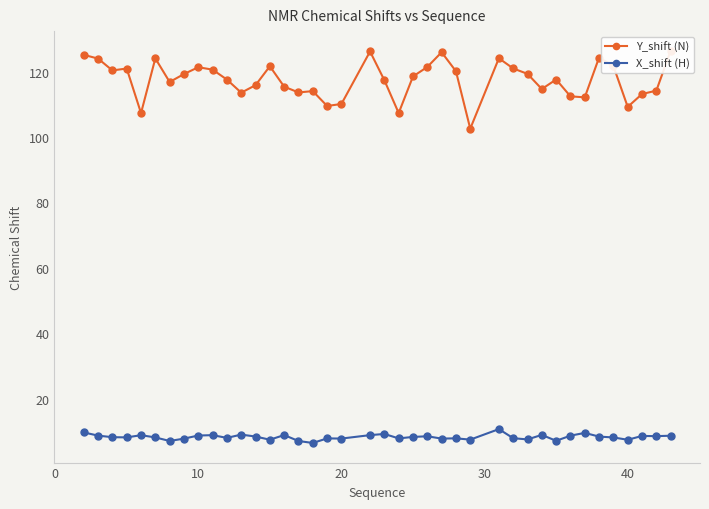

What is the value of the X_shift (H) point at the 16th from the left?

7.0